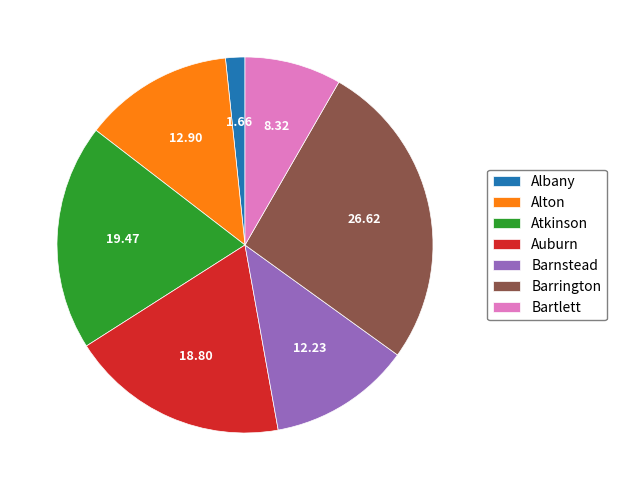

Count the number of slices in the pie.

7